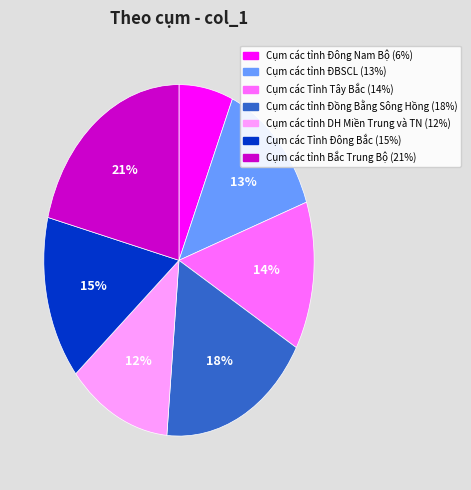

Do Cụm các tỉnh ĐBSCL and Cụm các tỉnh DH Miền Trung và TN together represent more than half of the pie?

No